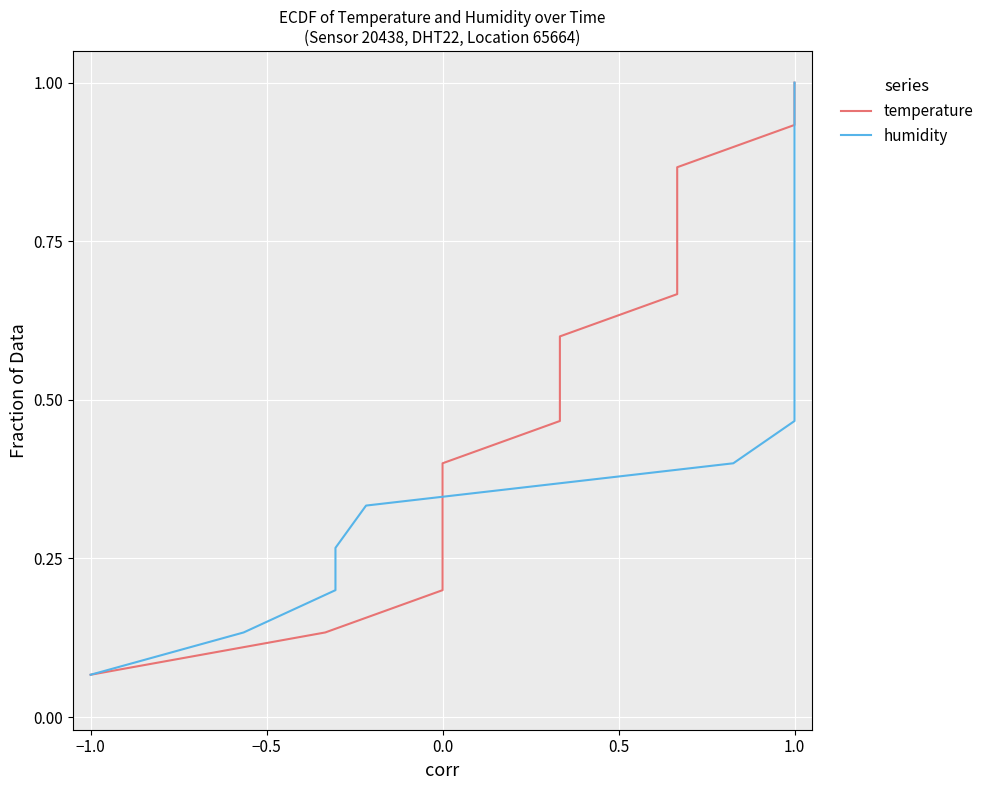

Rank the series by their maximum value, from lowest to highest.

temperature, humidity